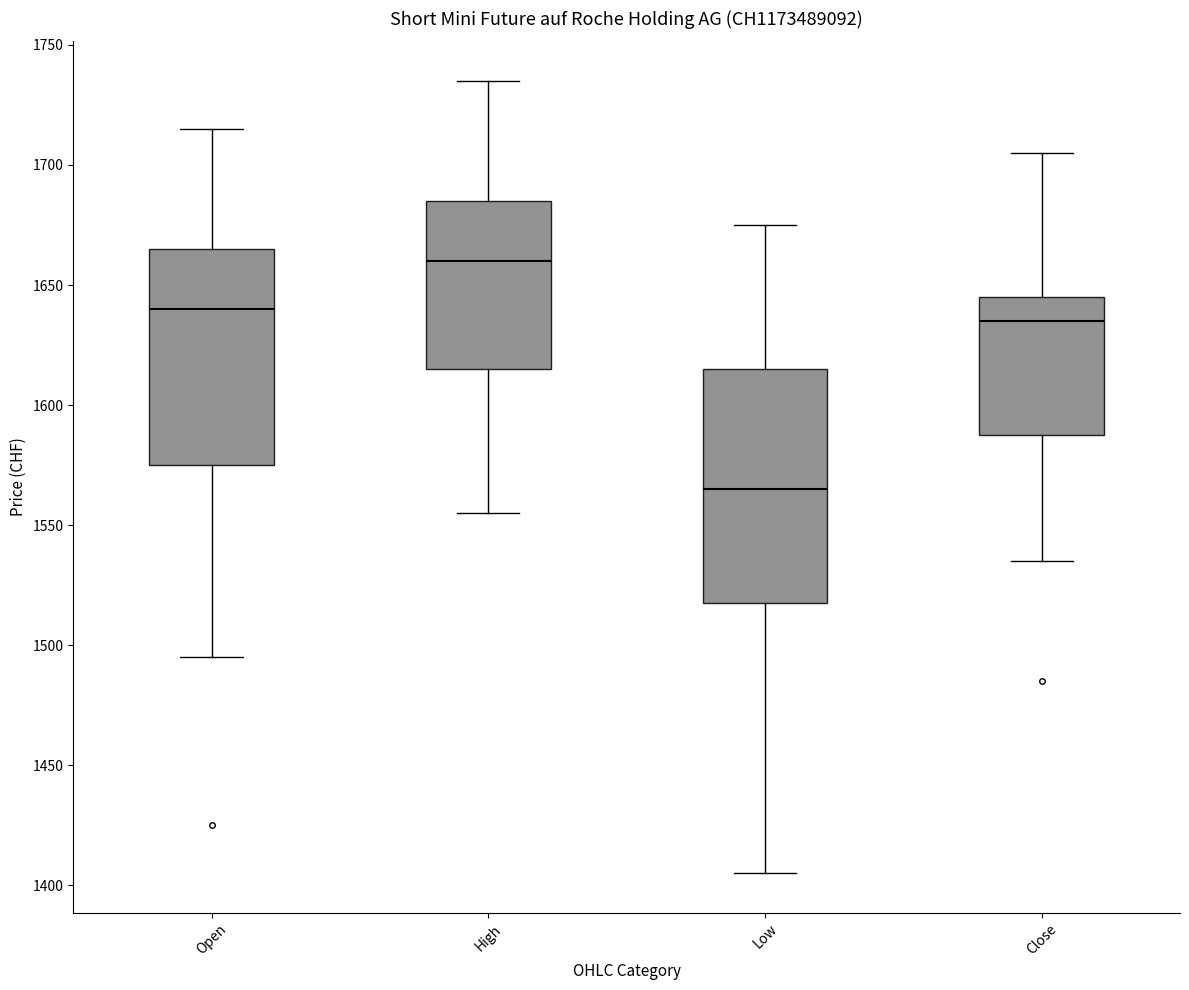

Reading left to right, transcribe this box plot: for each box, give where its median line is, the range the box spans, and where its two whiskers end, as read against the y-axis. The values are not printed on the chart, so give them approximately, as read against the axis.

Open: median 1640, box 1575 to 1665, whiskers 1495 to 1715
High: median 1660, box 1615 to 1685, whiskers 1555 to 1735
Low: median 1565, box 1520 to 1615, whiskers 1405 to 1675
Close: median 1635, box 1590 to 1645, whiskers 1535 to 1705